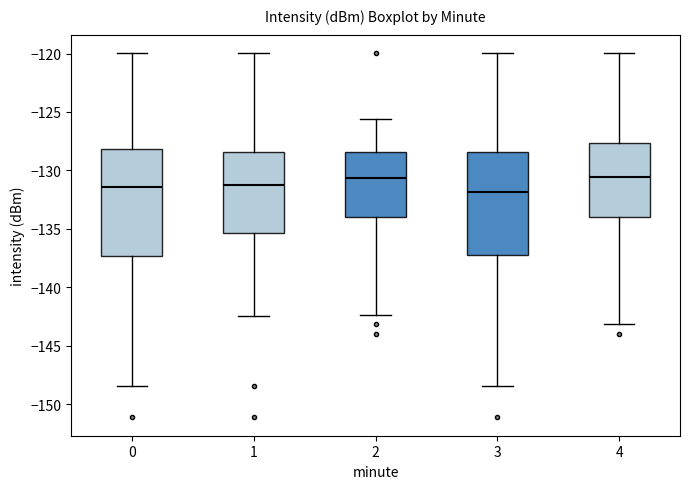

Reading left to right, read every box against the y-axis: the position of its median line, the range the box covers, and the ends of its whiskers. The values are not printed on the chart, so give them approximately, as read against the axis.

0: median -131.5, box -137.5 to -128.0, whiskers -148.5 to -120.0
1: median -131.5, box -135.5 to -128.5, whiskers -142.5 to -120.0
2: median -130.5, box -134.0 to -128.5, whiskers -142.5 to -125.5
3: median -132.0, box -137.0 to -128.5, whiskers -148.5 to -120.0
4: median -130.5, box -134.0 to -127.5, whiskers -143.0 to -120.0